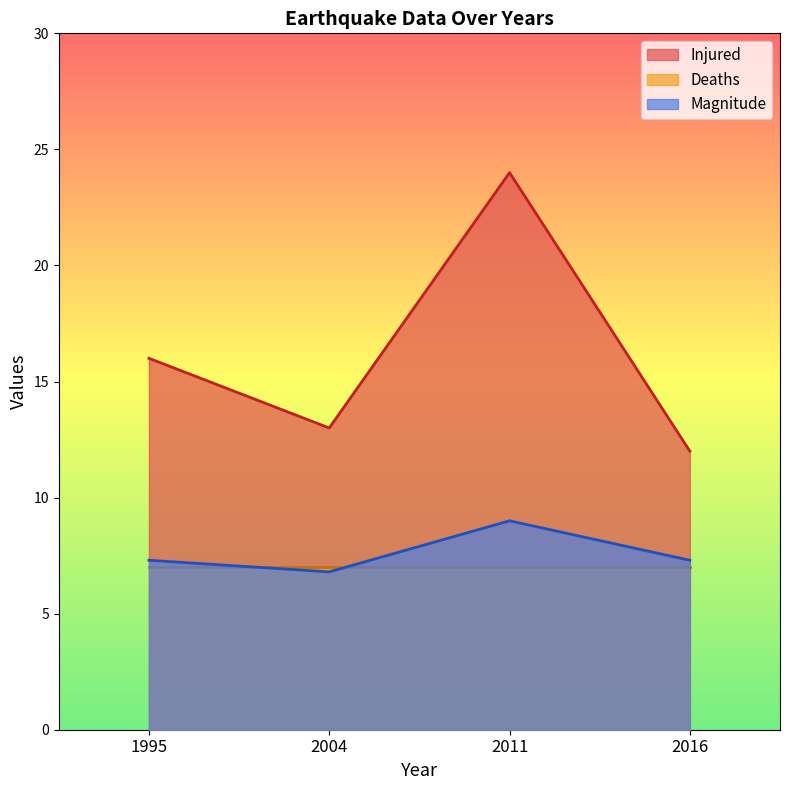

What is the value of the Injured point at the 4th from the left?

12.0